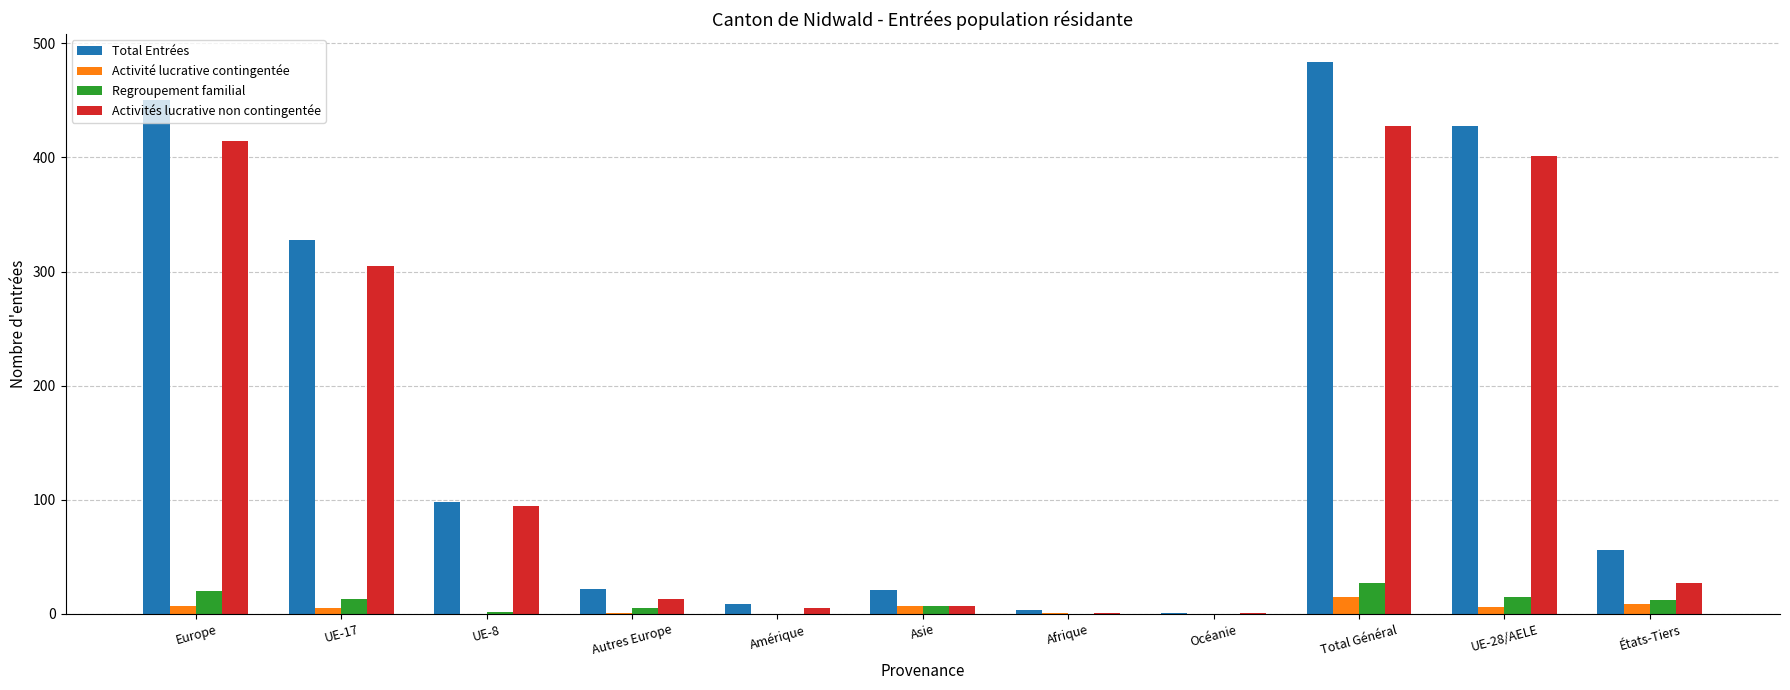

Is it true that Total Entrées equals 440 at UE-17?

False